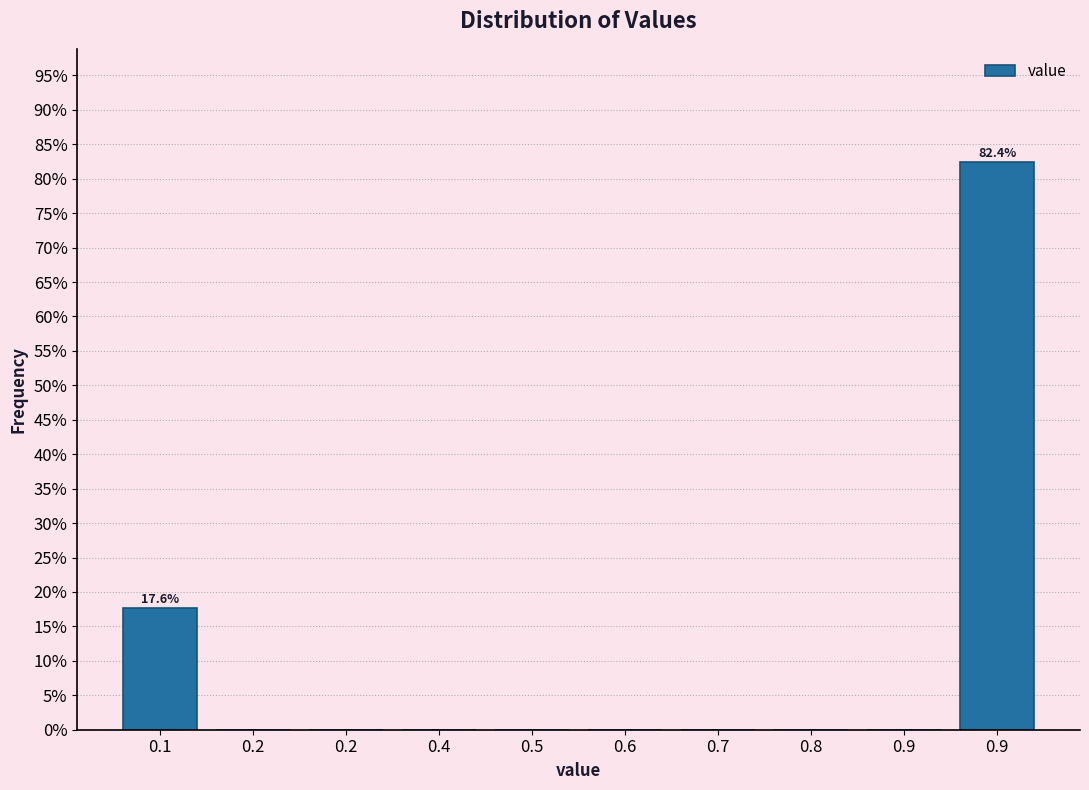

Are the bars horizontal?

No